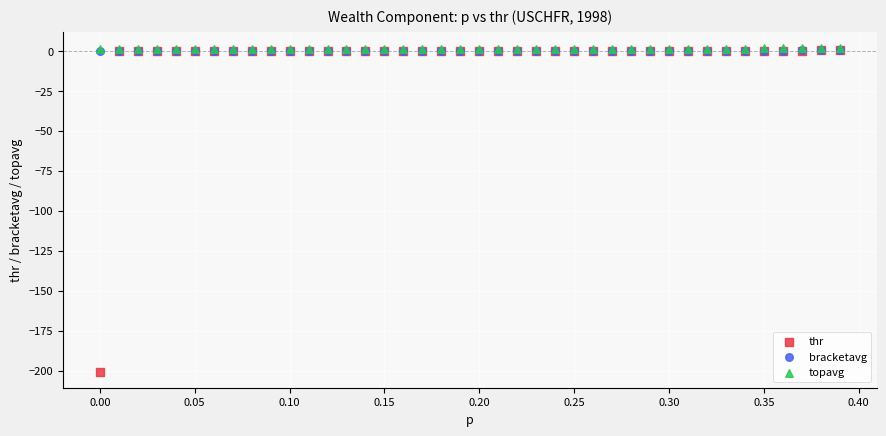

Which series contains the lowest Y value?

thr